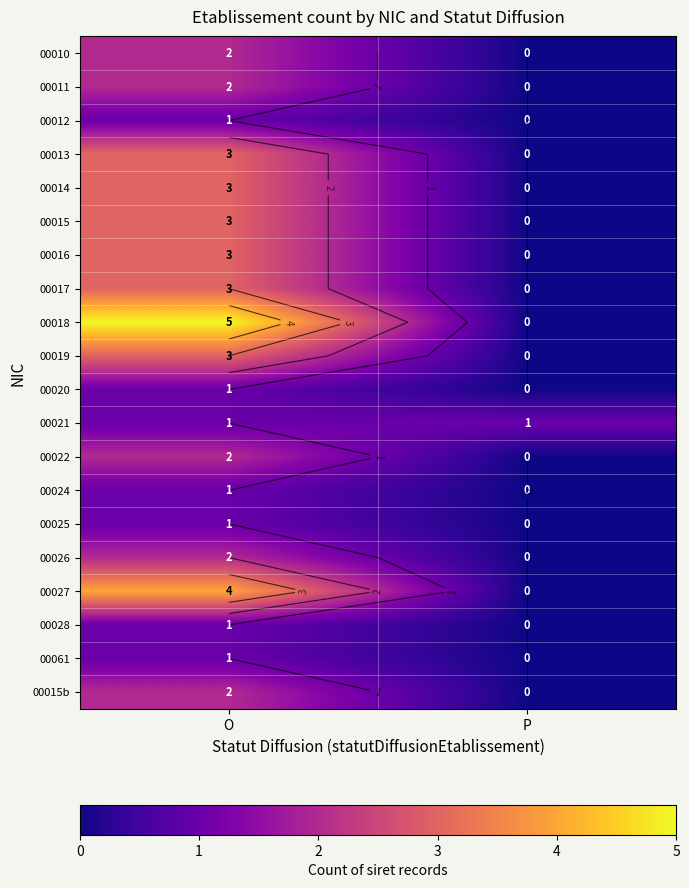

How many 00012 values are between 0 and 1?

2